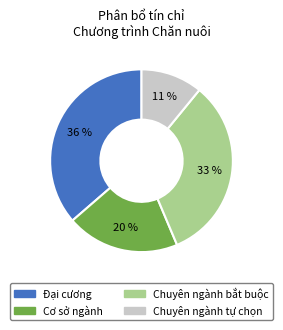

Is it true that Chuyên ngành bắt buộc is 33% of the pie?

True